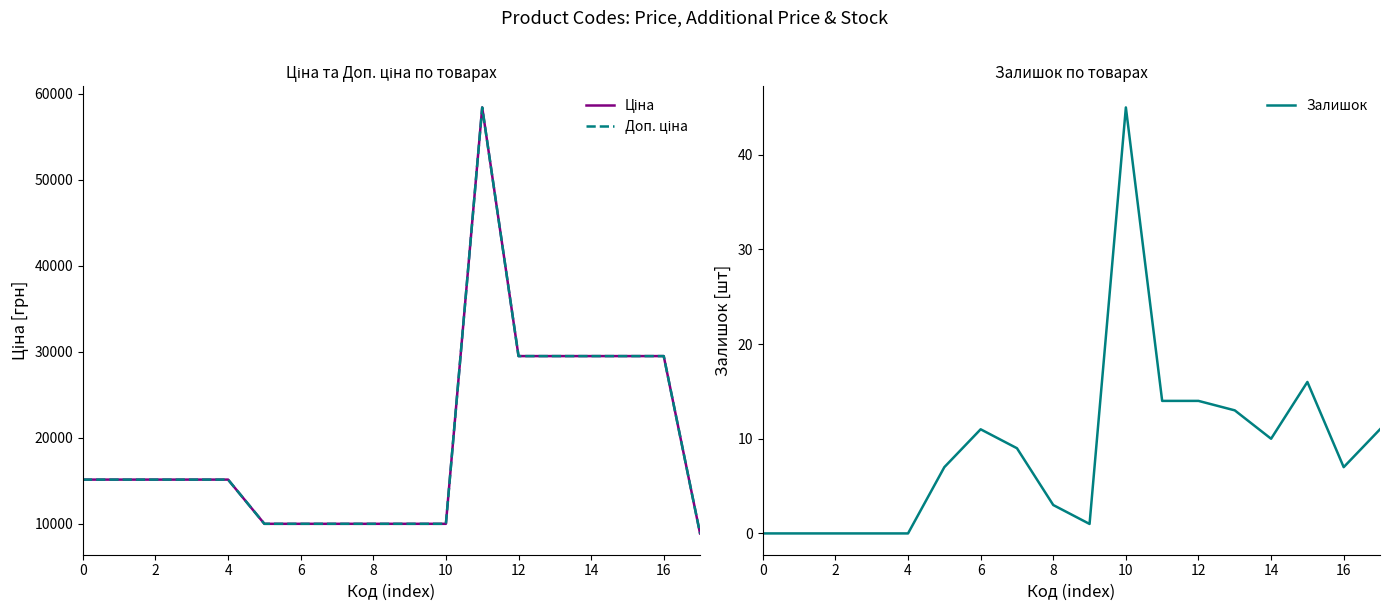

What is the maximum value for Залишок?

45